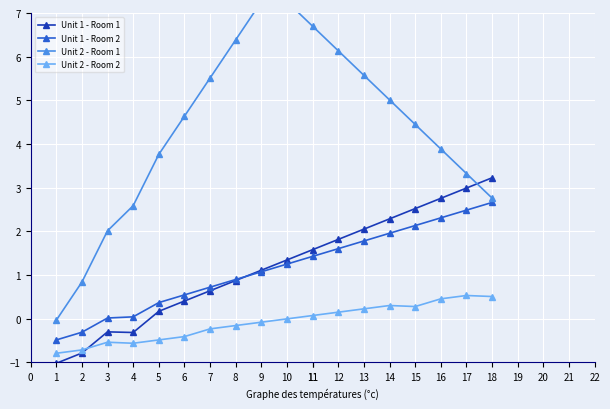

What is the value of the Unit 1 - Room 2 point at the 7th from the left?

0.7